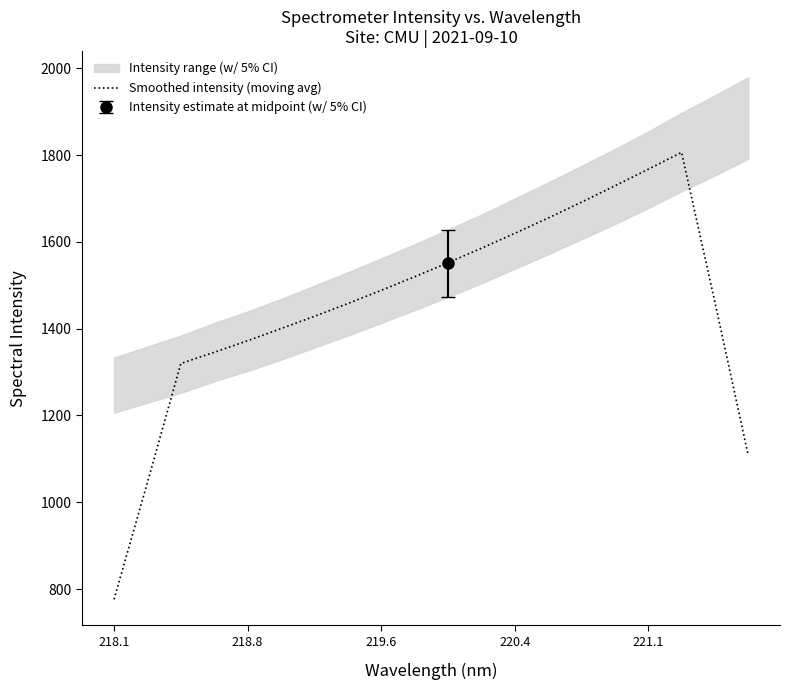

True or false: Smoothed intensity (moving avg) has a value of 623.7 at 218.8.

False